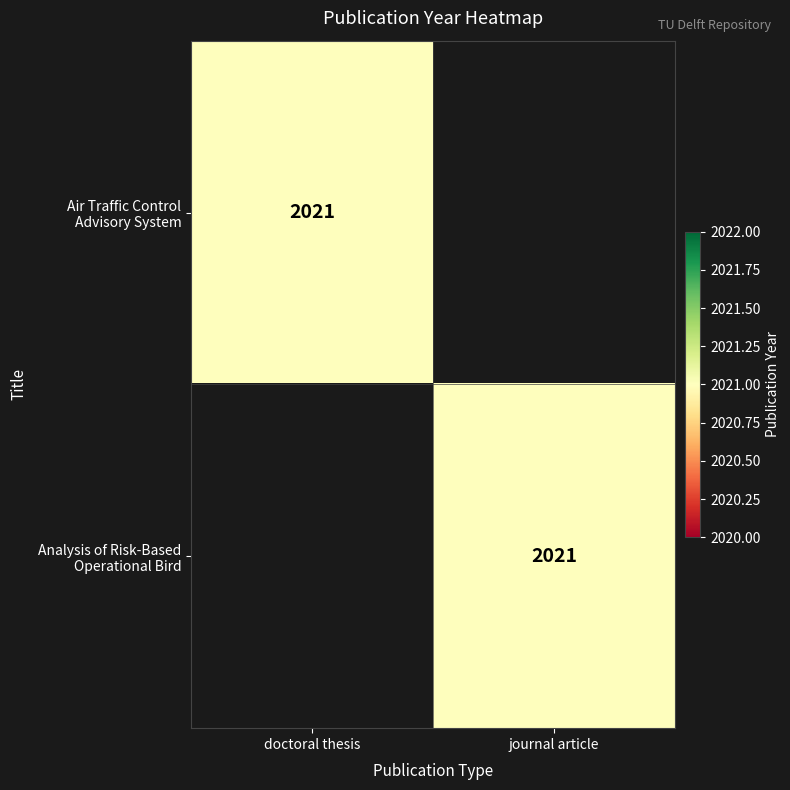

At how many categories does at least one series exceed 1293?

2